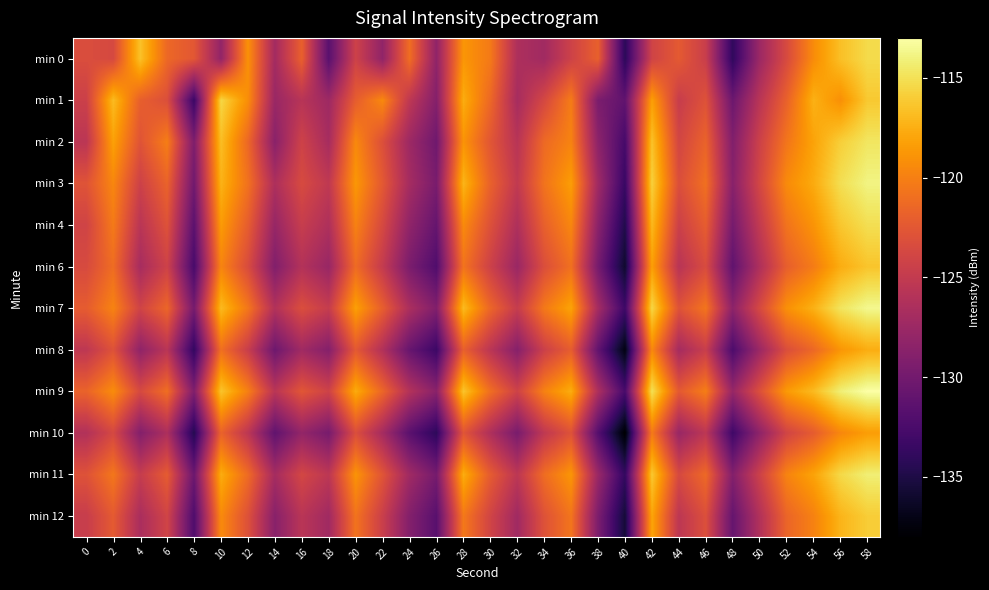

Reading right to left, list all the values displayed in this chart.

min 0: 58=-115.3	56=-116.6	54=-119.3	52=-123.5	50=-127.5	48=-134.0	46=-124.6	44=-122.3	42=-124.1	40=-134.2	38=-121.9	36=-124.2	34=-127.2	32=-126.4	30=-120.3	28=-118.8	26=-128.2	24=-121.0	22=-128.2	20=-124.2	18=-131.5	16=-121.9	14=-127.0	12=-119.0	10=-128.1	8=-122.5	6=-121.4	4=-116.5	2=-123.6	0=-123.3
min 1: 58=-116.2	56=-119.1	54=-117.4	52=-121.8	50=-125.6	48=-130.4	46=-122.9	44=-124.7	42=-118.3	40=-131.1	38=-129.5	36=-120.2	34=-123.7	32=-126.8	30=-121.4	28=-117.6	26=-128.9	24=-125.3	22=-119.5	20=-122.1	18=-127.3	16=-125.7	14=-127.6	12=-119.2	10=-115.5	8=-133.4	6=-123.1	4=-122.0	2=-116.8	0=-124.4
min 2: 58=-114.7	56=-115.9	54=-118.1	52=-120.6	50=-124.3	48=-129.1	46=-121.7	44=-123.9	42=-116.5	40=-132.7	38=-128.4	36=-119.8	34=-121.3	32=-125.7	30=-122.6	28=-118.9	26=-130.2	24=-127.4	22=-123.1	20=-119.5	18=-126.8	16=-124.2	14=-128.6	12=-121.4	10=-116.7	8=-129.3	6=-120.1	4=-122.8	2=-118.2	0=-125.5
min 3: 58=-113.9	56=-115.1	54=-117.7	52=-119.4	50=-123.8	48=-128.7	46=-120.9	44=-123.2	42=-115.8	40=-133.5	38=-127.2	36=-118.4	34=-120.7	32=-125.1	30=-121.8	28=-117.2	26=-129.6	24=-126.9	22=-122.4	20=-118.7	18=-125.2	16=-123.5	14=-126.4	12=-120.8	10=-117.3	8=-130.1	6=-121.7	4=-124.3	2=-119.6	0=-122.8
min 4: 58=-115.1	56=-116.3	54=-118.9	52=-120.7	50=-125.0	48=-129.8	46=-122.1	44=-124.4	42=-117.0	40=-134.8	38=-128.5	36=-119.6	34=-121.9	32=-126.3	30=-123.0	28=-119.4	26=-130.8	24=-128.2	22=-123.6	20=-119.9	18=-126.3	16=-124.7	14=-127.8	12=-122.1	10=-118.5	8=-131.4	6=-122.9	4=-125.6	2=-120.3	0=-124.1
min 6: 58=-116.4	56=-117.6	54=-120.2	52=-122.0	50=-126.3	48=-131.1	46=-123.4	44=-125.7	42=-118.3	40=-136.0	38=-129.8	36=-120.9	34=-123.2	32=-127.6	30=-124.3	28=-120.7	26=-132.1	24=-129.5	22=-124.9	20=-121.2	18=-127.7	16=-126.0	14=-129.1	12=-123.4	10=-119.7	8=-132.6	6=-124.2	4=-126.8	2=-121.1	0=-123.5
min 7: 58=-113.6	56=-114.8	54=-117.4	52=-119.1	50=-123.6	48=-128.4	46=-120.6	44=-122.9	42=-115.5	40=-133.2	38=-126.9	36=-118.1	34=-120.4	32=-124.8	30=-121.5	28=-116.9	26=-129.1	24=-126.5	22=-122.0	20=-118.3	18=-124.8	16=-123.2	14=-126.1	12=-120.5	10=-116.9	8=-129.8	6=-121.5	4=-124.1	2=-119.8	0=-122.2
min 8: 58=-117.6	56=-118.8	54=-121.4	52=-123.2	50=-127.5	48=-132.3	46=-124.6	44=-126.9	42=-119.5	40=-137.2	38=-131.0	36=-122.1	34=-124.4	32=-128.8	30=-125.5	28=-121.9	26=-133.3	24=-130.7	22=-126.1	20=-122.4	18=-128.9	16=-127.2	14=-130.3	12=-124.6	10=-120.9	8=-133.8	6=-125.6	4=-128.2	2=-122.9	0=-125.3
min 9: 58=-113.0	56=-114.2	54=-116.9	52=-118.6	50=-123.1	48=-127.8	46=-120.1	44=-122.4	42=-115.0	40=-132.6	38=-126.4	36=-117.6	34=-119.9	32=-124.2	30=-121.0	28=-116.4	26=-128.6	24=-126.0	22=-121.5	20=-117.7	18=-124.2	16=-122.6	14=-125.6	12=-120.0	10=-116.4	8=-129.2	6=-121.0	4=-123.6	2=-119.3	0=-121.7
min 10: 58=-118.4	56=-119.6	54=-122.2	52=-124.0	50=-128.3	48=-133.1	46=-125.4	44=-127.7	42=-120.3	40=-138.0	38=-131.8	36=-122.9	34=-125.2	32=-129.6	30=-126.3	28=-122.7	26=-134.1	24=-131.5	22=-126.9	20=-123.2	18=-129.7	16=-128.0	14=-131.1	12=-125.4	10=-121.7	8=-134.6	6=-126.4	4=-129.0	2=-123.7	0=-126.1
min 11: 58=-114.2	56=-115.4	54=-118.1	52=-119.8	50=-124.3	48=-129.0	46=-121.3	44=-123.6	42=-116.2	40=-133.8	38=-127.6	36=-118.8	34=-121.1	32=-125.4	30=-122.2	28=-117.6	26=-129.8	24=-127.2	22=-122.7	20=-118.9	18=-125.4	16=-123.8	14=-126.9	12=-121.2	10=-117.6	8=-130.4	6=-122.2	4=-124.8	2=-120.5	0=-122.9
min 12: 58=-116.0	56=-117.2	54=-119.9	52=-121.6	50=-126.1	48=-130.8	46=-123.1	44=-125.4	42=-118.0	40=-135.6	38=-129.4	36=-120.6	34=-122.9	32=-127.2	30=-124.0	28=-120.4	26=-131.6	24=-129.0	22=-124.5	20=-120.7	18=-127.2	16=-125.6	14=-128.7	12=-123.0	10=-119.4	8=-132.2	6=-124.0	4=-126.6	2=-122.3	0=-124.7